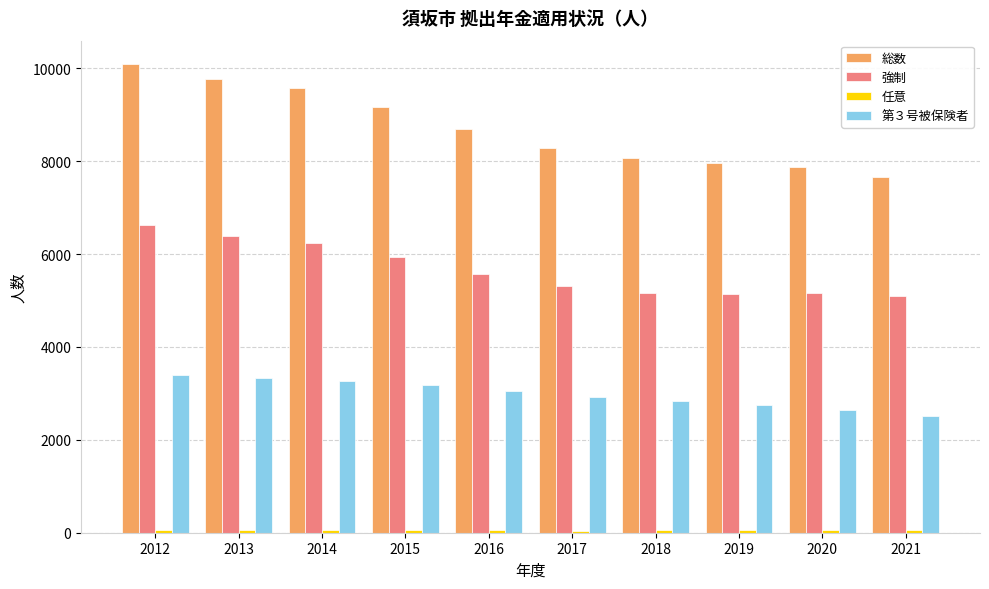

True or false: 強制 has a value of 5093 at 2021.

True